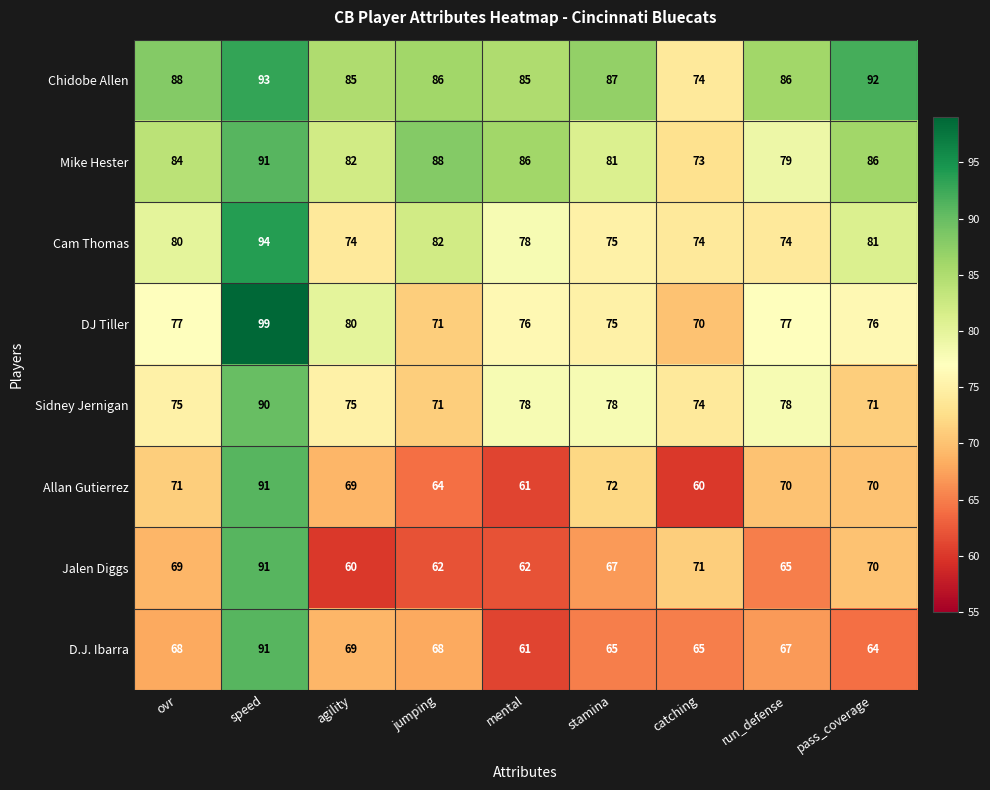

At which category does the chart reach its peak across all series?

speed